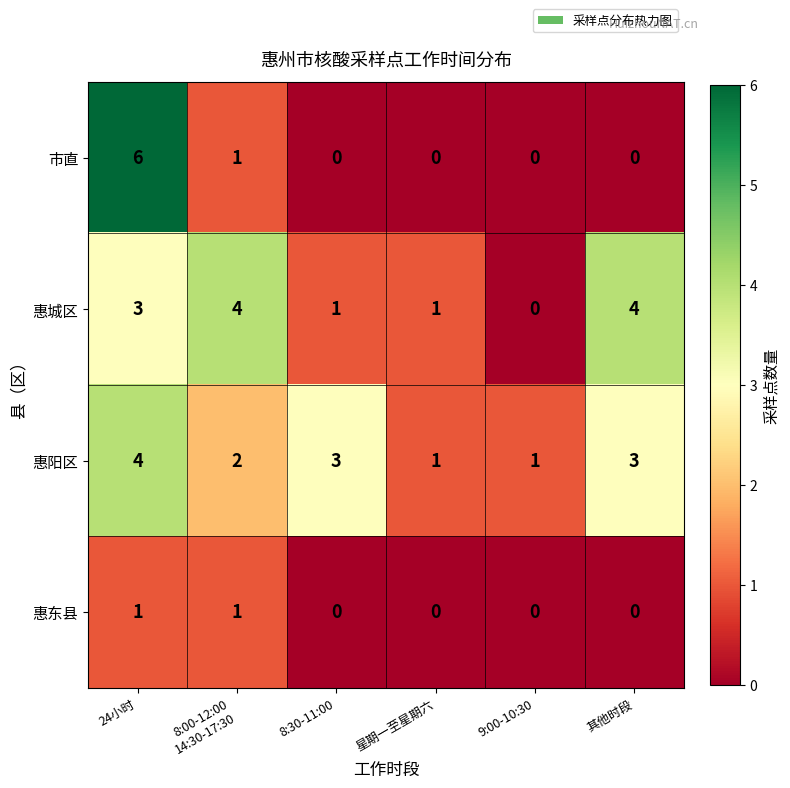

What is the spread (max minus min) of values at 9:00-10:30?

1